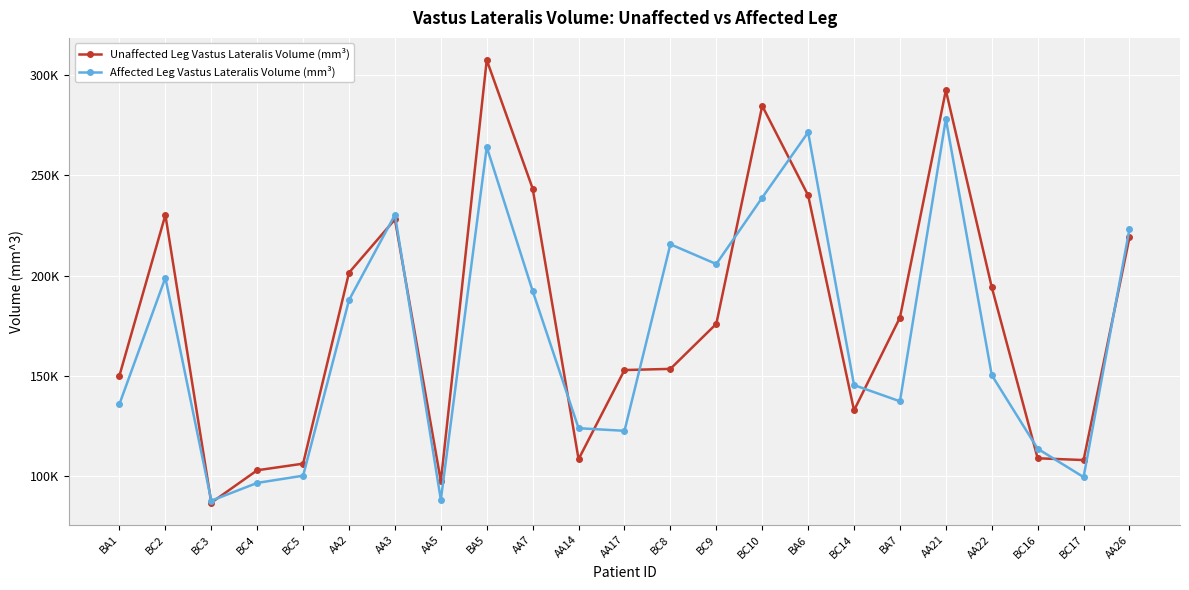

Which series has the largest range (max minus min)?

Unaffected Leg Vastus Lateralis Volume (mm³)